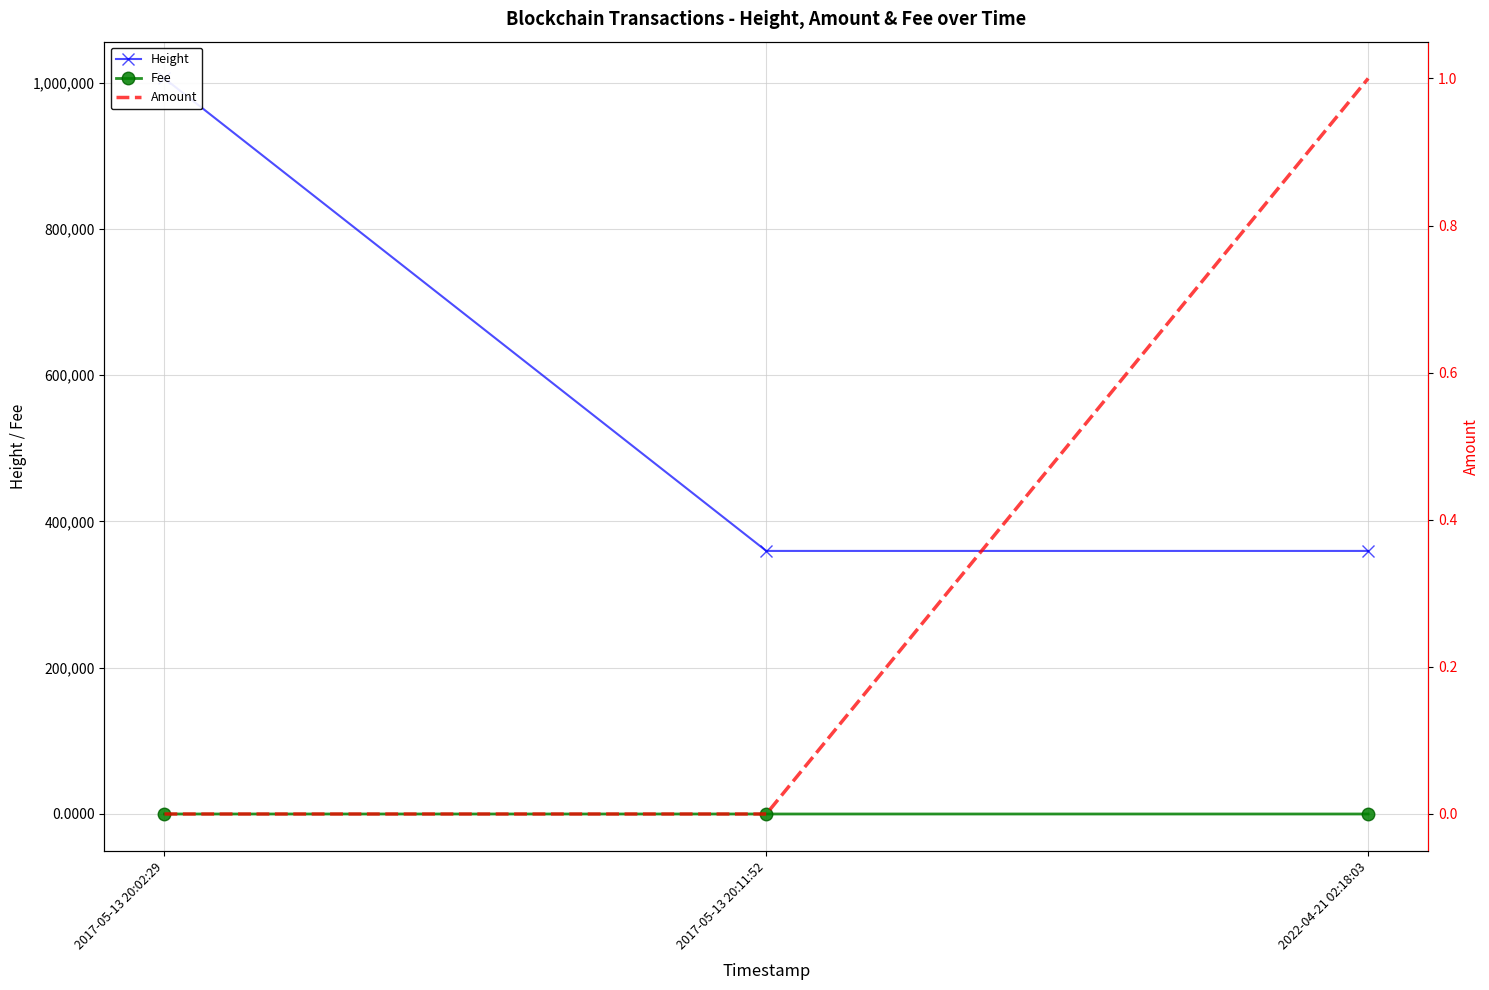

How many categories are shown in the chart?

3